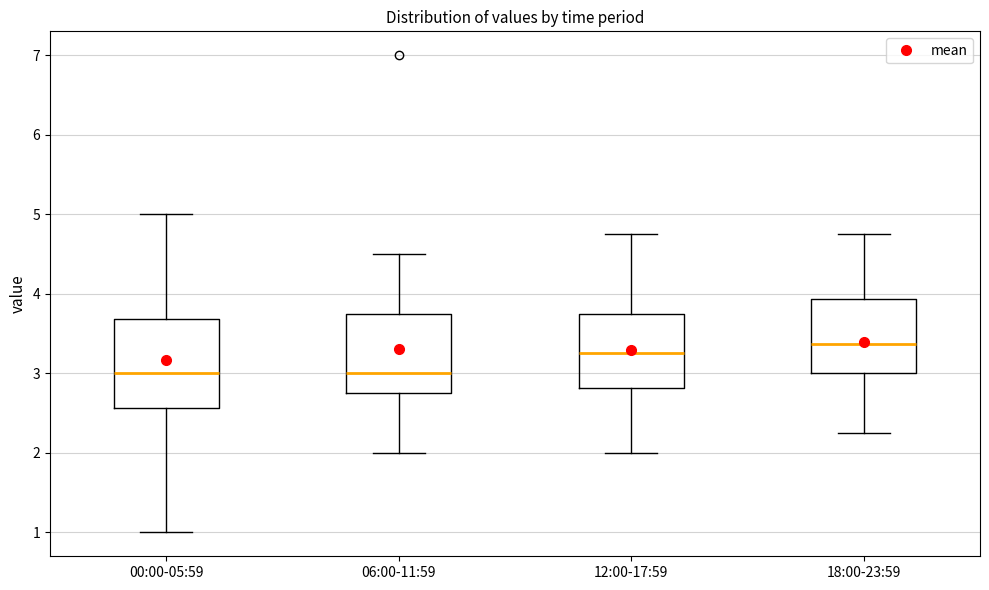

Which box is the tallest, from its lower edge to its upper edge?

00:00-05:59